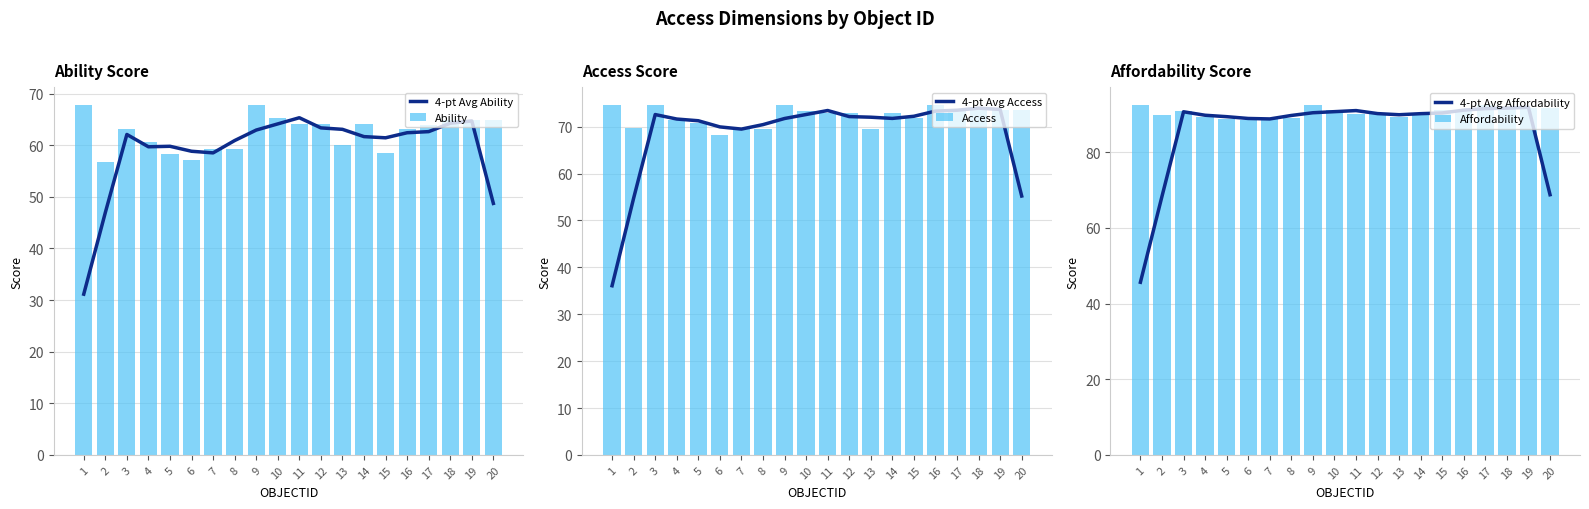

What is the spread (max minus min) of values at 2?

43.0